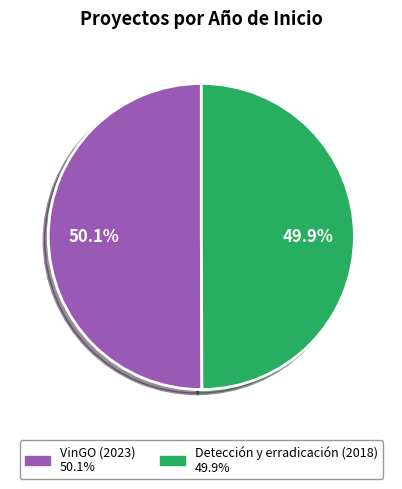

Is there any slice that represents more than half of the pie?

Yes